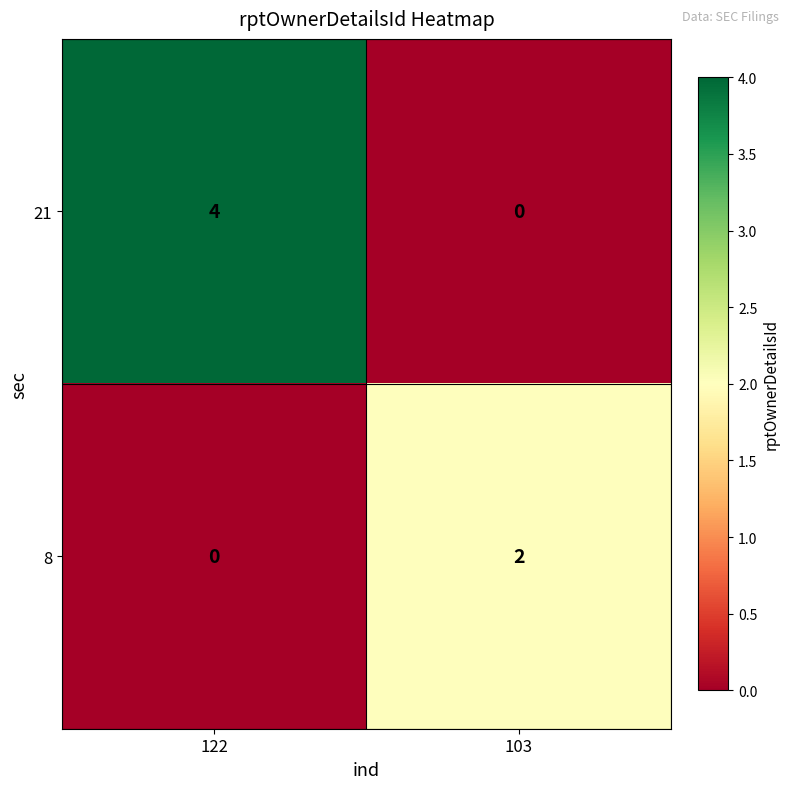

How many values in 21 are above zero?

1